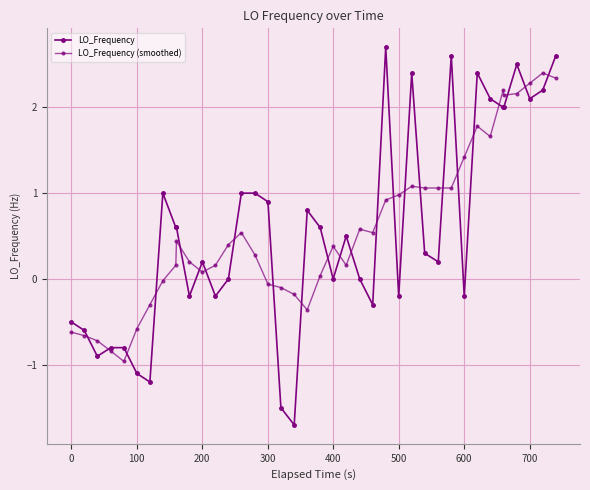

How many values in the LO_Frequency (smoothed) series exceed 0?

28